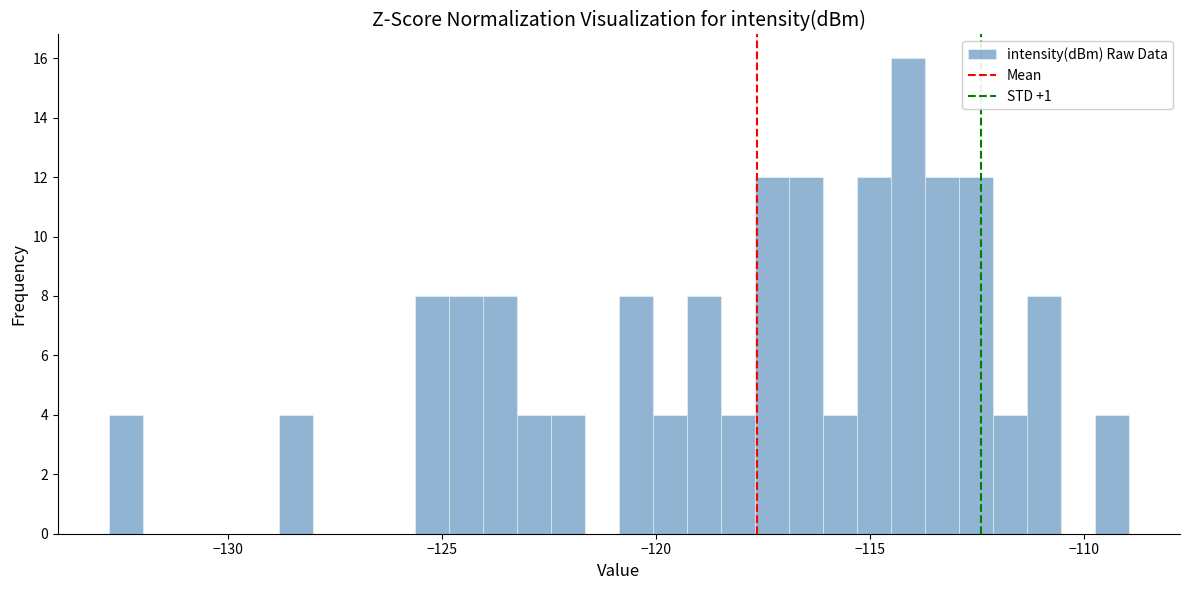

Around what value on the x-axis is the tallest bar? Give the approximate position of its centre, as read against the axis.

-114.0